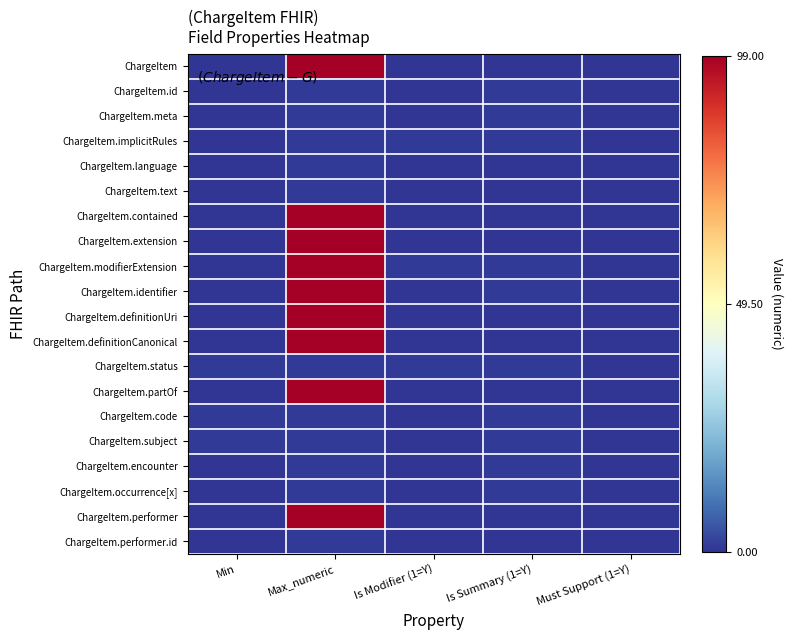

At how many categories does at least one series exceed 7?

1